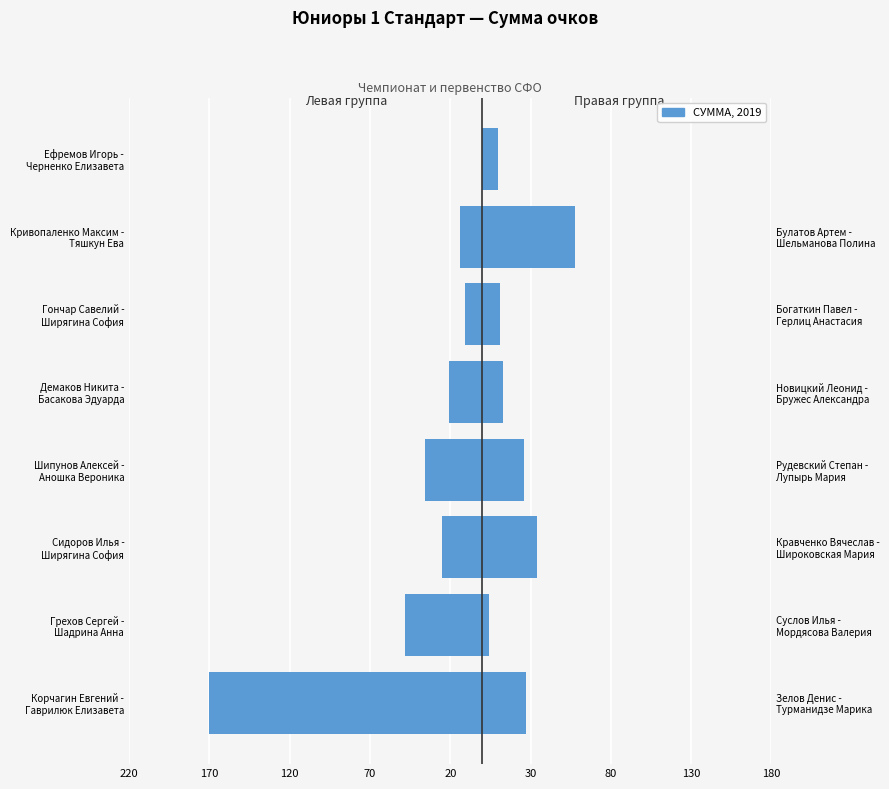

What is the difference between the maximum and minimum values in the Левая группа series?

170